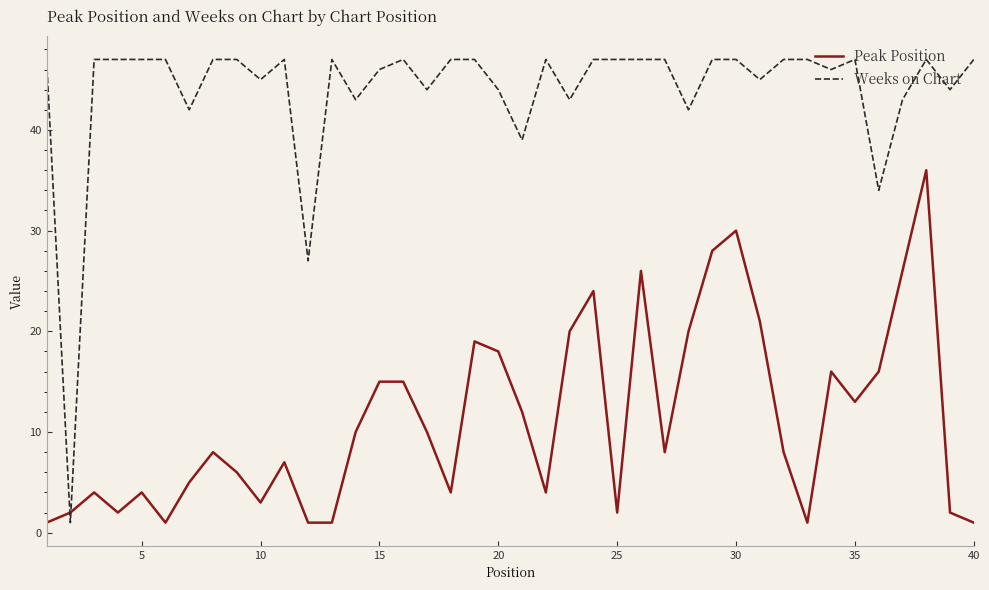

Which series has the largest total across all categories?

Weeks on Chart